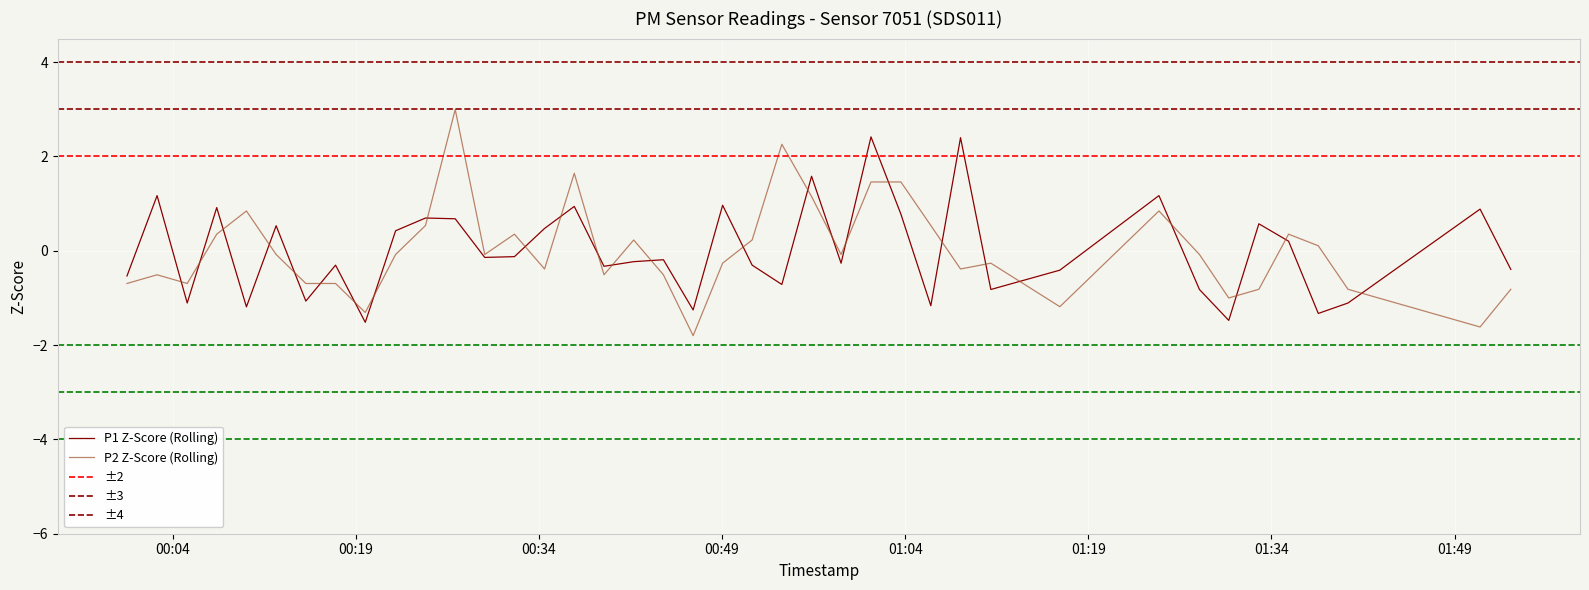

What is the difference between the second highest and minimum values in the P1 series?

3.9